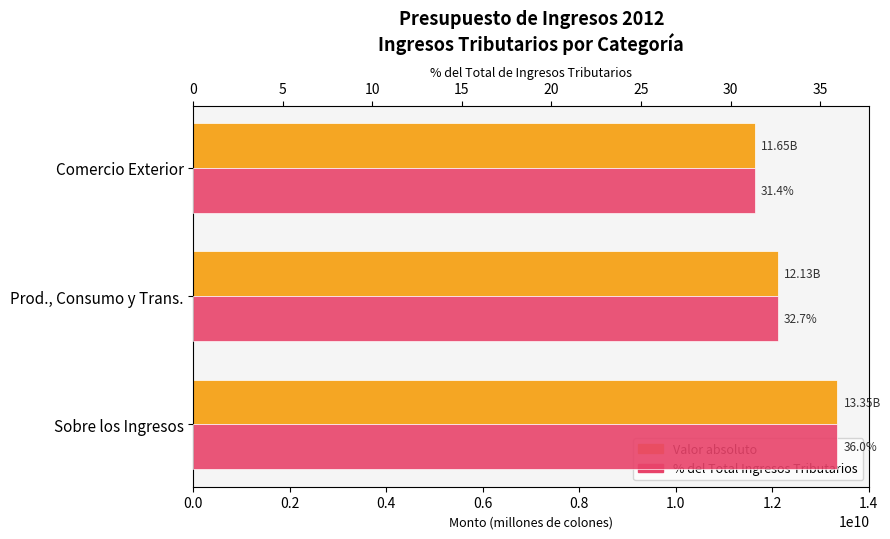

What is the difference between the maximum and second lowest values in the Valor (millones) series?

1219635634.2